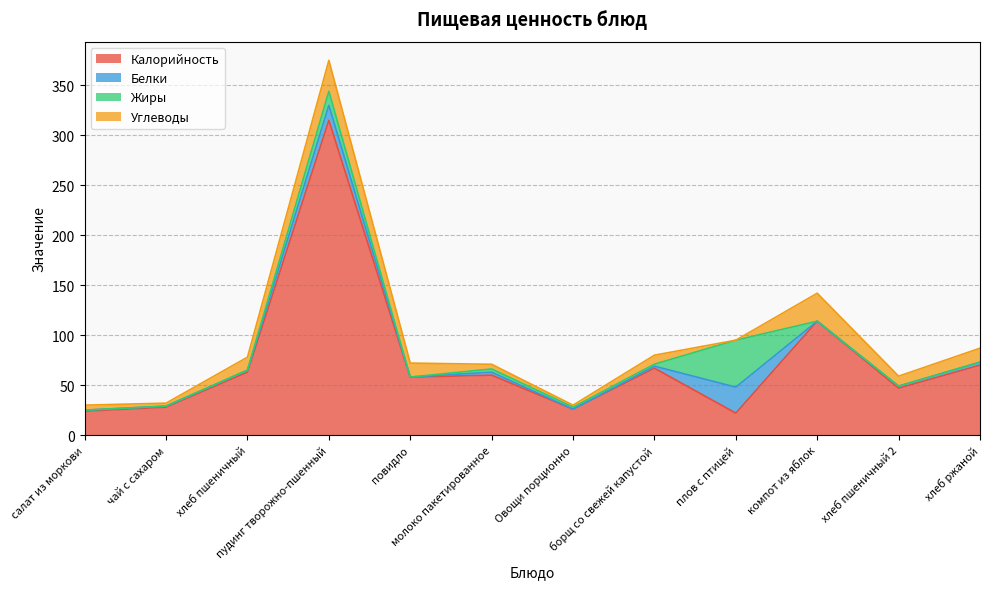

Reading left to right, what are all the values shown in this chart?

Калорийность: 24.0	28.0	63.0	315.0	58.0	60.0	26.0	67.0	22.0	114.0	47.0	70.0
Белки: 1.0	1.0	2.0	15.0	0.1	3.0	0.0	2.0	26.0	0.0	2.0	3.0
Жиры: 0.0	0.0	0.0	14.0	0.0	3.2	2.0	2.0	47.0	0.0	0.0	0.0
Углеводы: 5.0	3.0	13.0	31.0	14.0	4.7	2.0	9.0	0.0	28.0	10.0	14.0